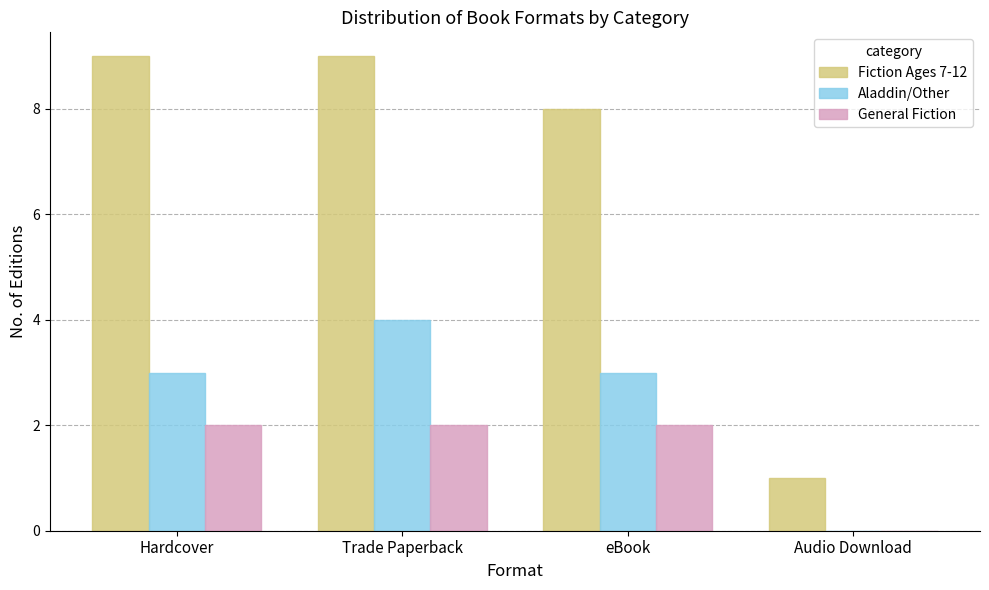

Count the number of categories in the chart.

4